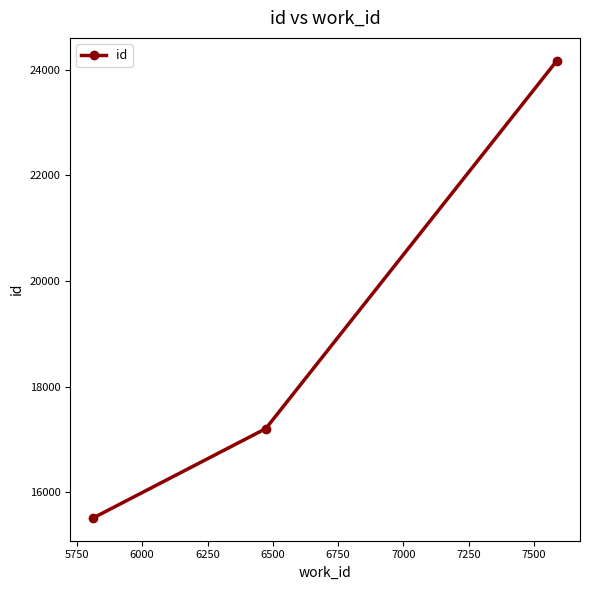

What is the difference between the maximum and minimum values?

8652